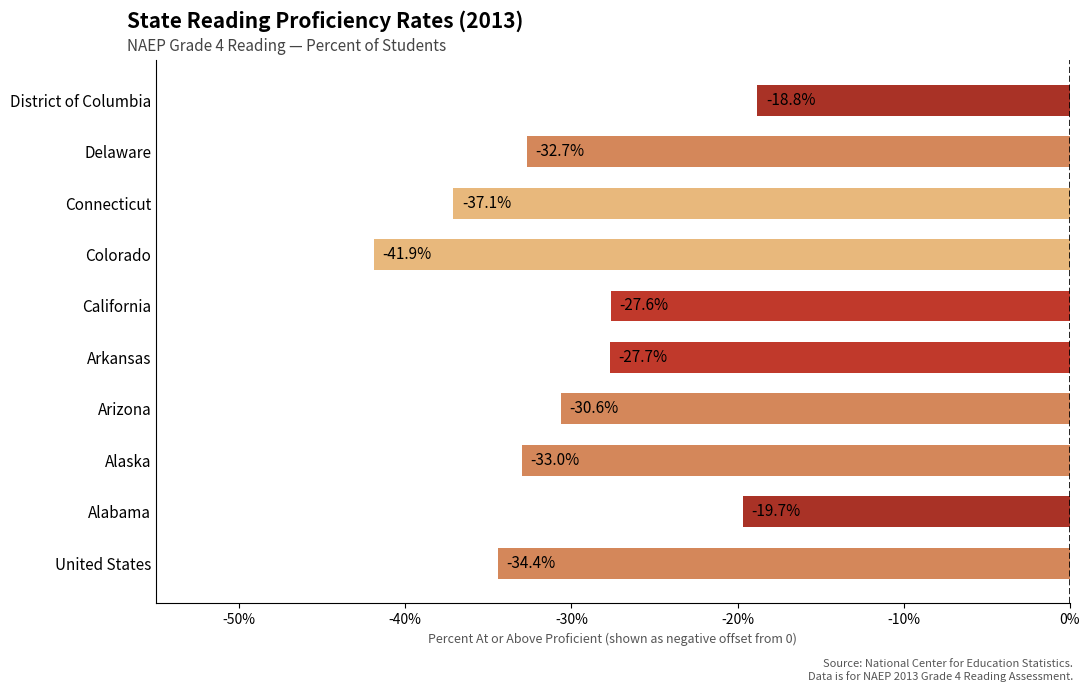

Reading bottom to top, transcribe all the data shown in this chart.

-34.4	-19.7	-33.0	-30.6	-27.7	-27.6	-41.9	-37.1	-32.7	-18.8